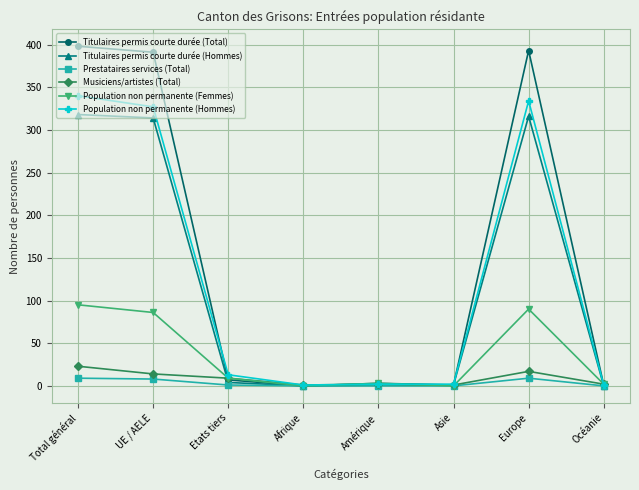

What is the highest value of the Population non permanente (Hommes) series?

340